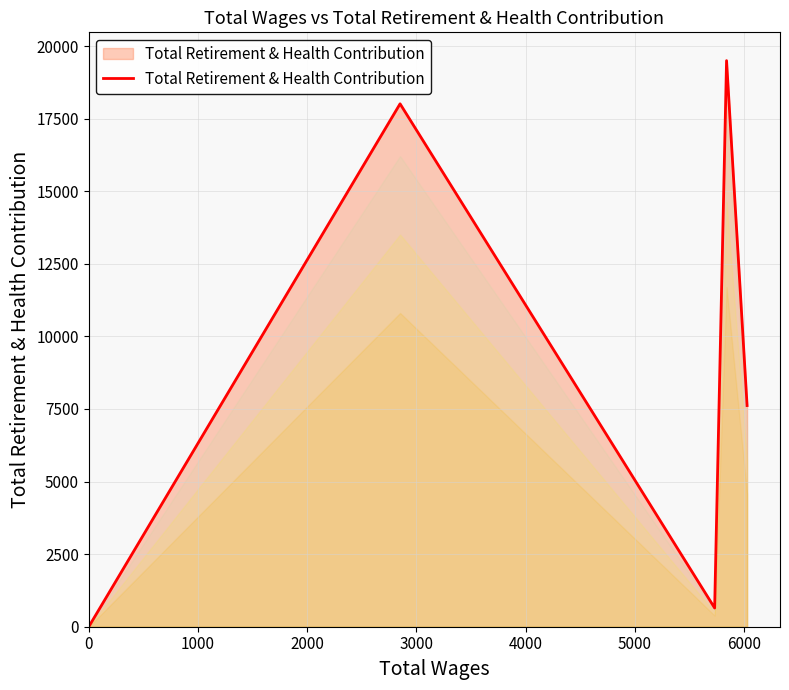

How many interior local peaks (higher than both neighbors) does the data have?

2